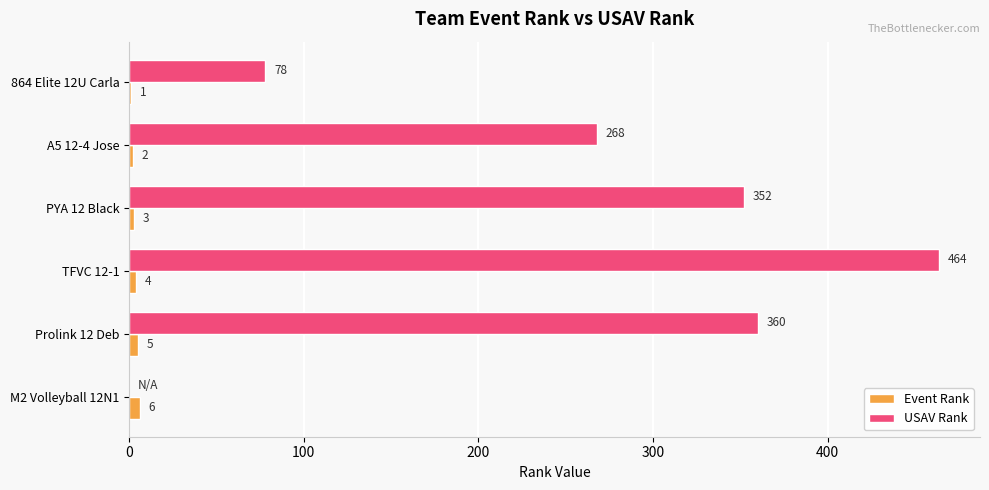

Count the number of data series in this chart.

2